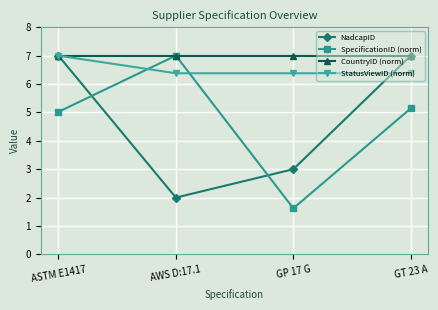

Reading left to right, what are all the values shown in this chart?

NadcapID: ASTM E1417=7.0	AWS D:17.1=2.0	GP 17 G=3.0	GT 23 A=7.0
SpecificationID (norm): ASTM E1417=5.0	AWS D:17.1=7.0	GP 17 G=1.6	GT 23 A=5.1
CountryID (norm): ASTM E1417=7.0	AWS D:17.1=7.0	GP 17 G=7.0	GT 23 A=7.0
StatusViewID (norm): ASTM E1417=7.0	AWS D:17.1=6.4	GP 17 G=6.4	GT 23 A=6.4